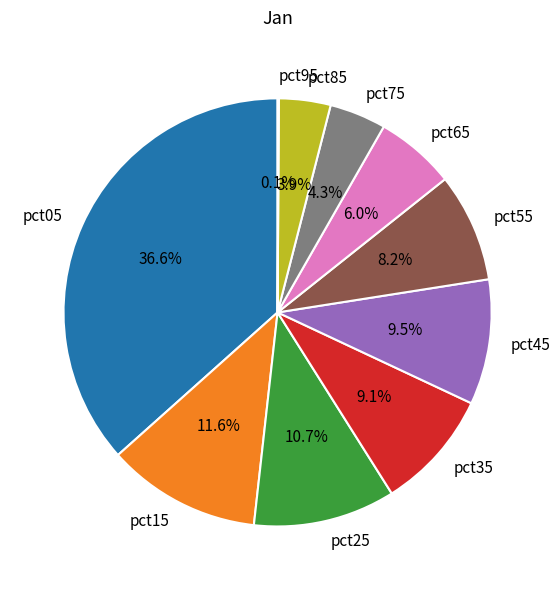

How much of the chart is everything except pct35?

90.9%